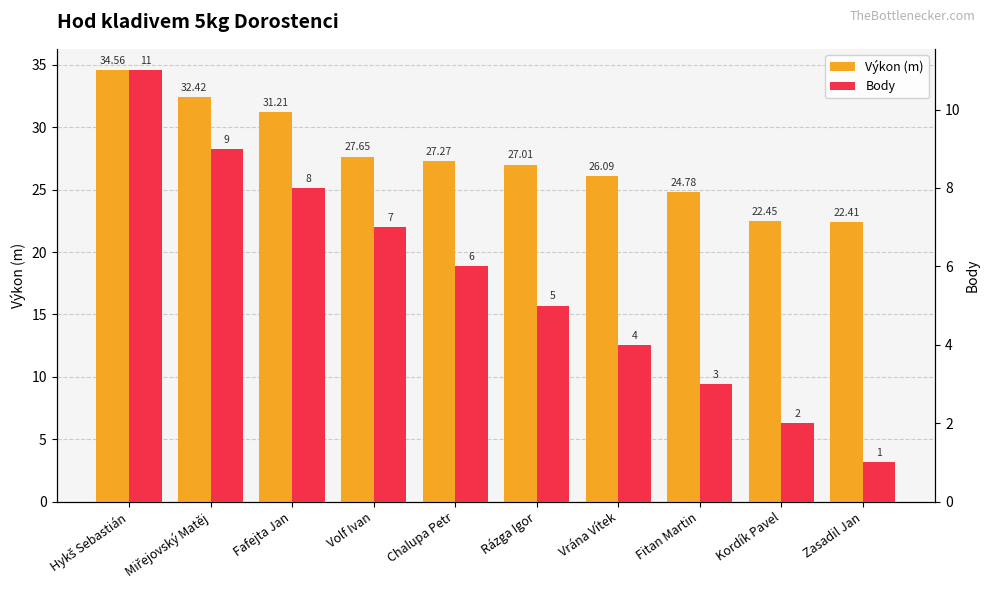

Reading right to left, extract all data points from this chart.

Výkon (m): Zasadil Jan=22.4	Kordík Pavel=22.4	Fitan Martin=24.8	Vrána Vítek=26.1	Rázga Igor=27.0	Chalupa Petr=27.3	Volf Ivan=27.6	Fafejta Jan=31.2	Miřejovský Matěj=32.4	Hykš Sebastián=34.6
Body: Zasadil Jan=1.0	Kordík Pavel=2.0	Fitan Martin=3.0	Vrána Vítek=4.0	Rázga Igor=5.0	Chalupa Petr=6.0	Volf Ivan=7.0	Fafejta Jan=8.0	Miřejovský Matěj=9.0	Hykš Sebastián=11.0